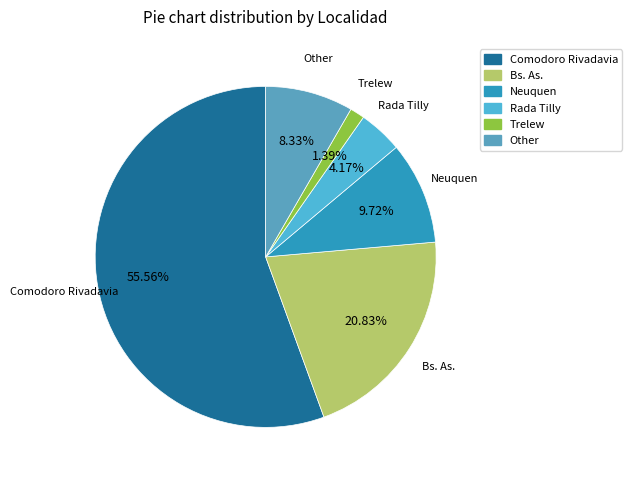

True or false: Rada Tilly accounts for 10% of the total.

False